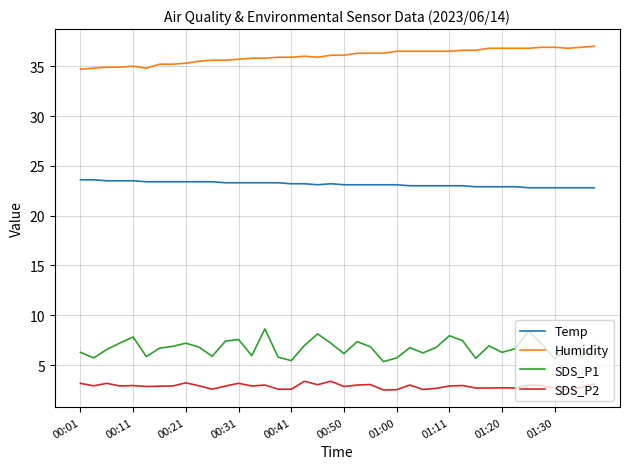

Which series has the largest total across all categories?

Humidity